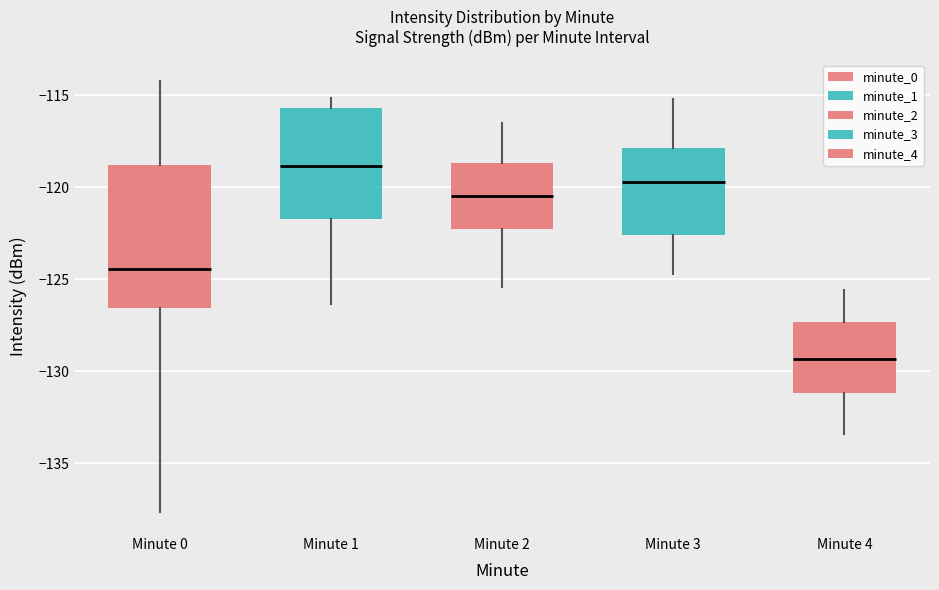

Comparing the boxes themselves (not the whiskers), which one is the tallest?

Minute 0